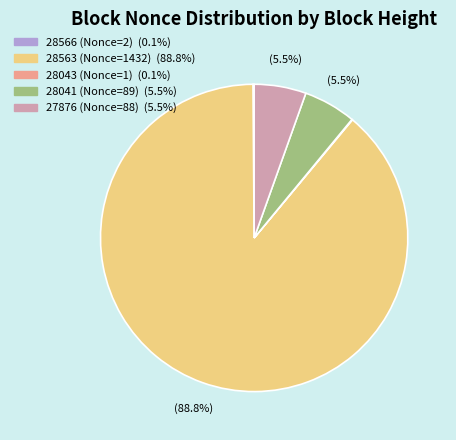

Is there a majority slice in this chart?

Yes